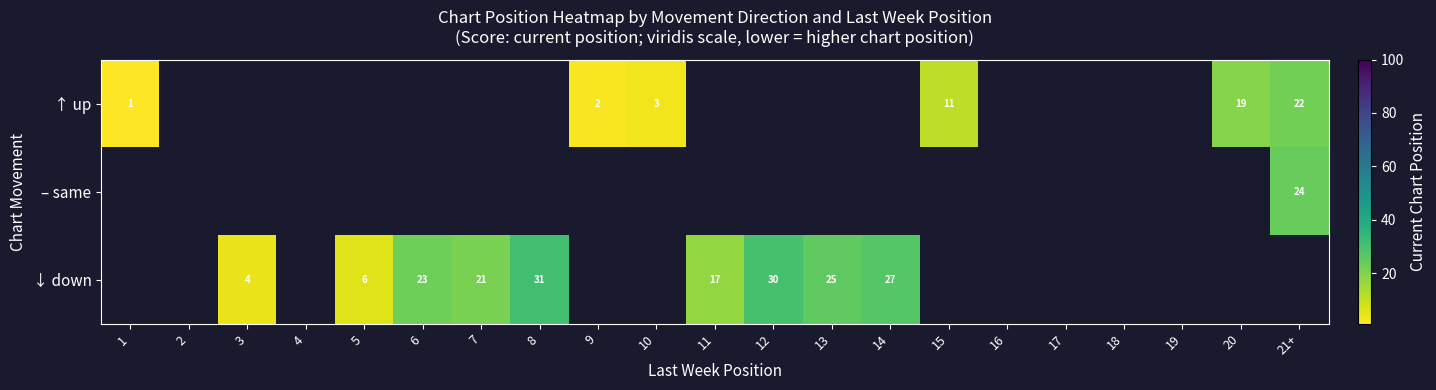

What is the maximum value shown in the chart?

31.0